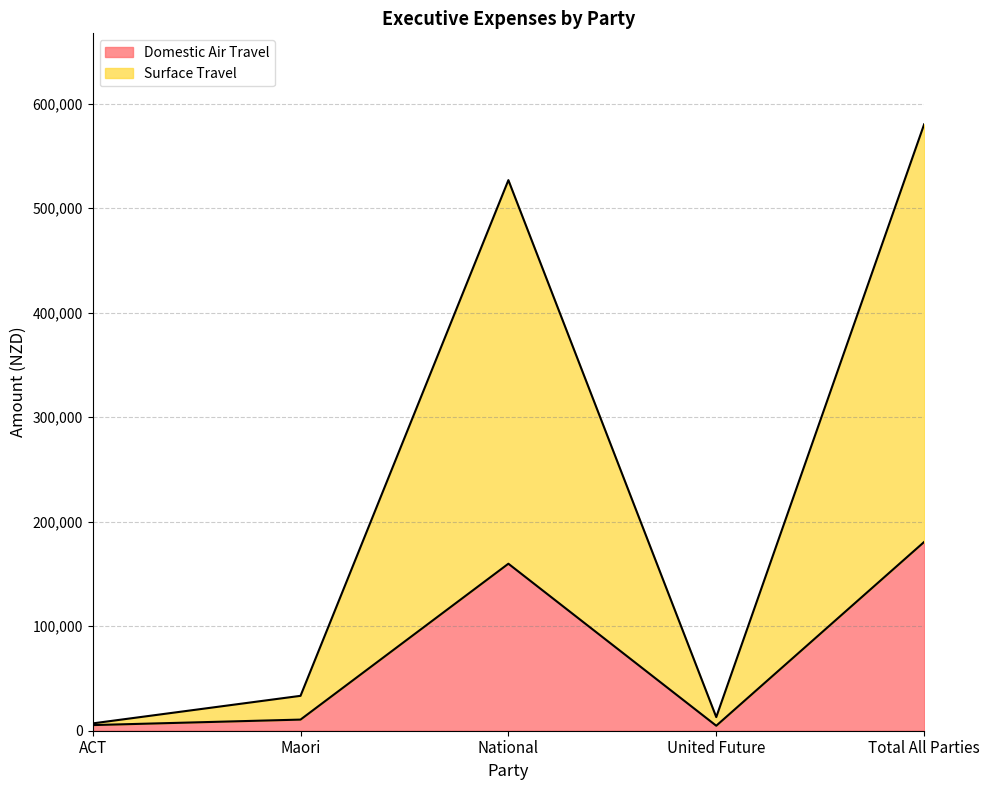

What is the average value of the Domestic Air Travel series?

72234